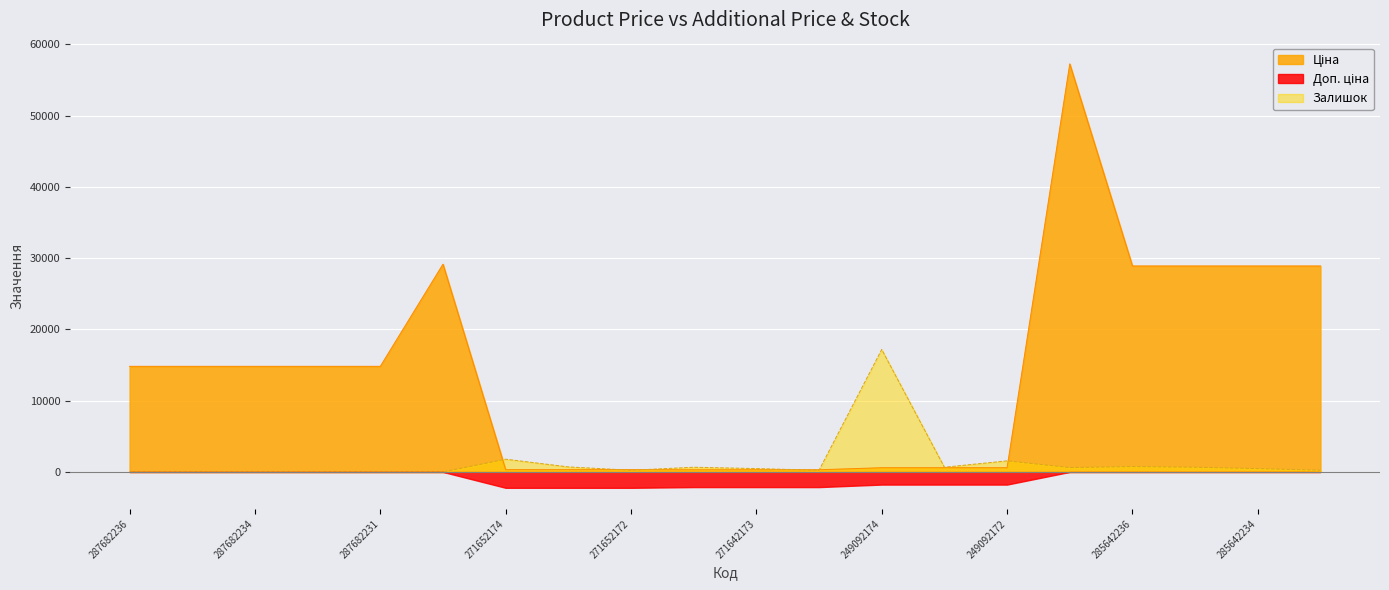

What is the minimum value shown in the chart?

-2228.1